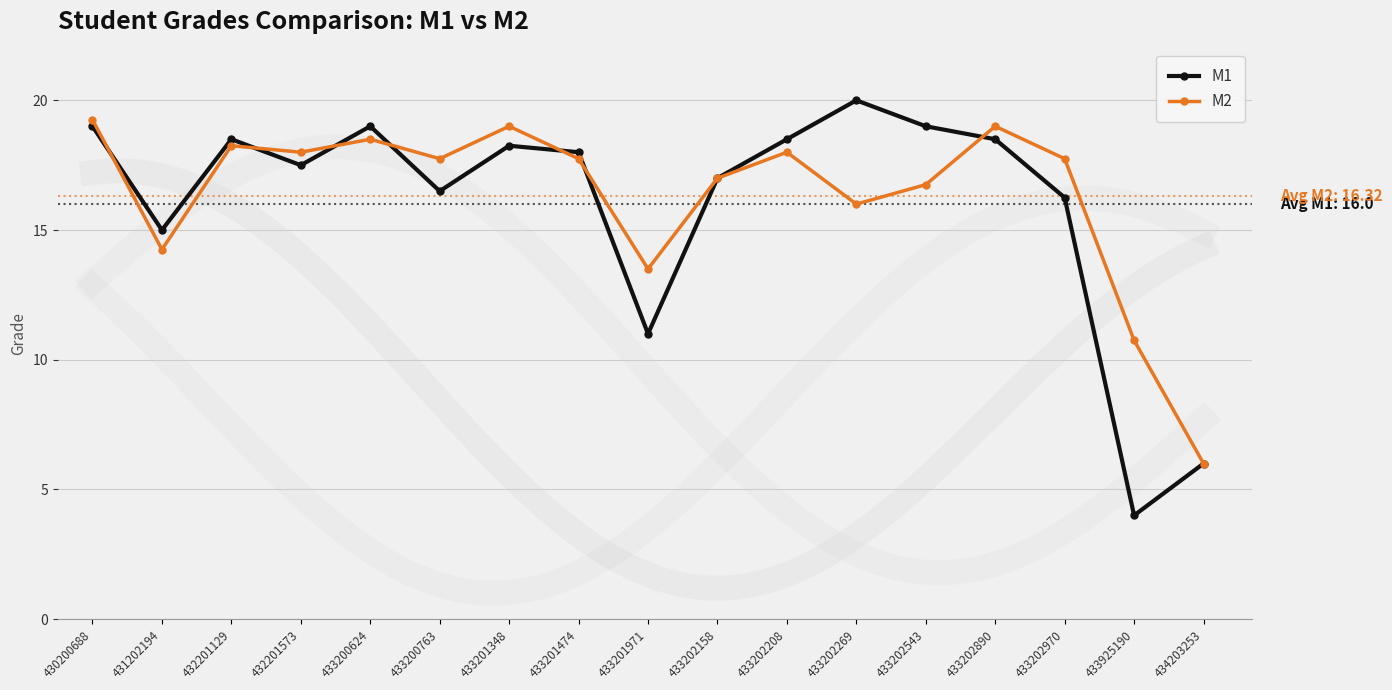

The value of M1 at 433202543 is 19.0. True or false?

True